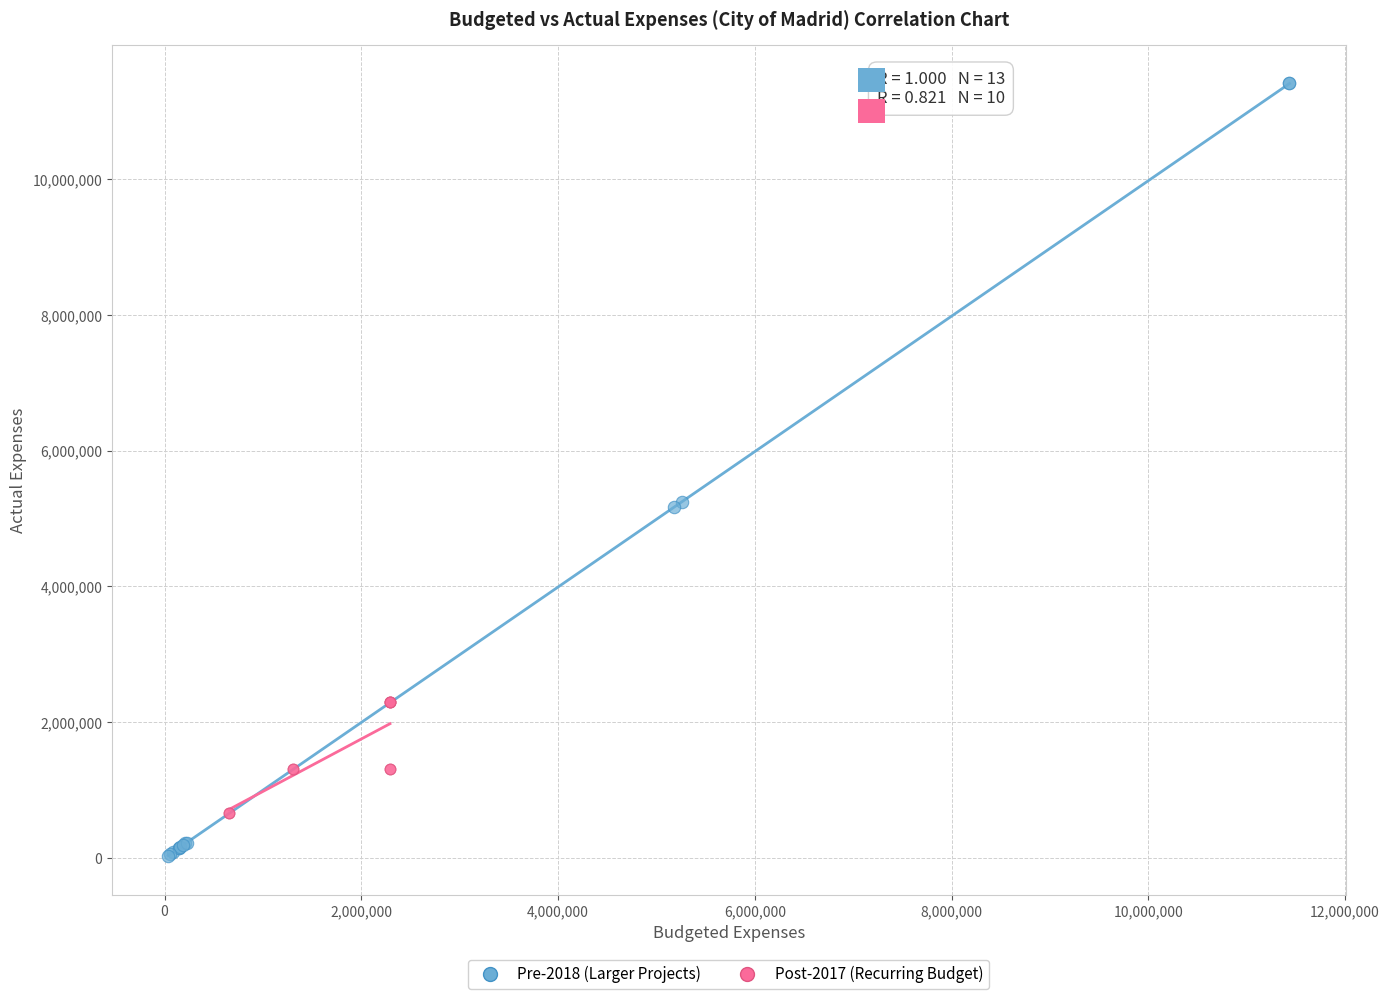

What are all the series names shown in the legend?

Pre-2018 (Larger Projects), Post-2017 (Recurring Budget)